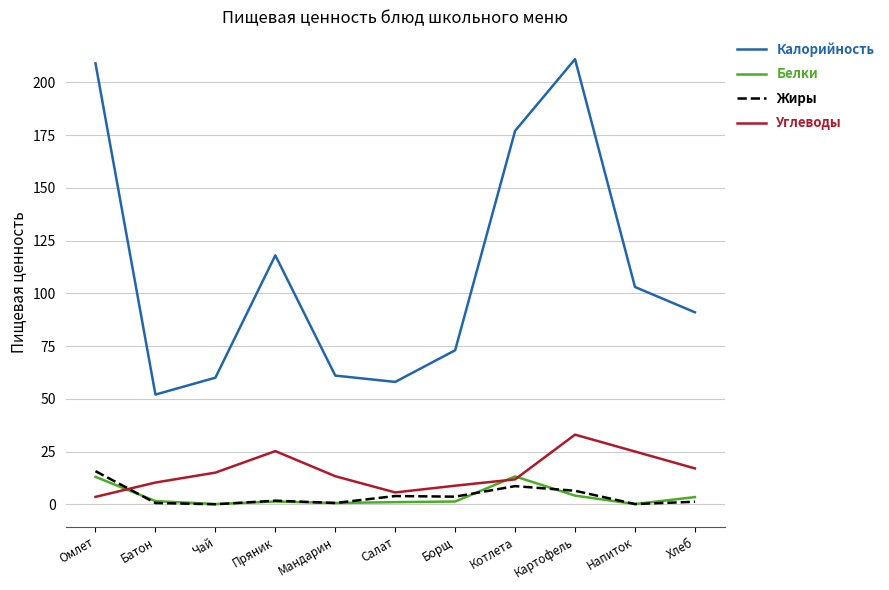

The Калорийность series shows 60.0 at Чай. True or false?

True